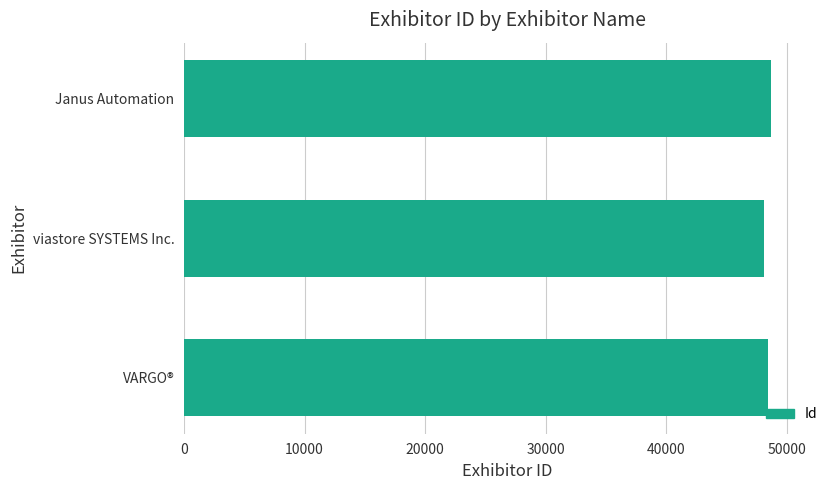

What is the sum of all values?

145239